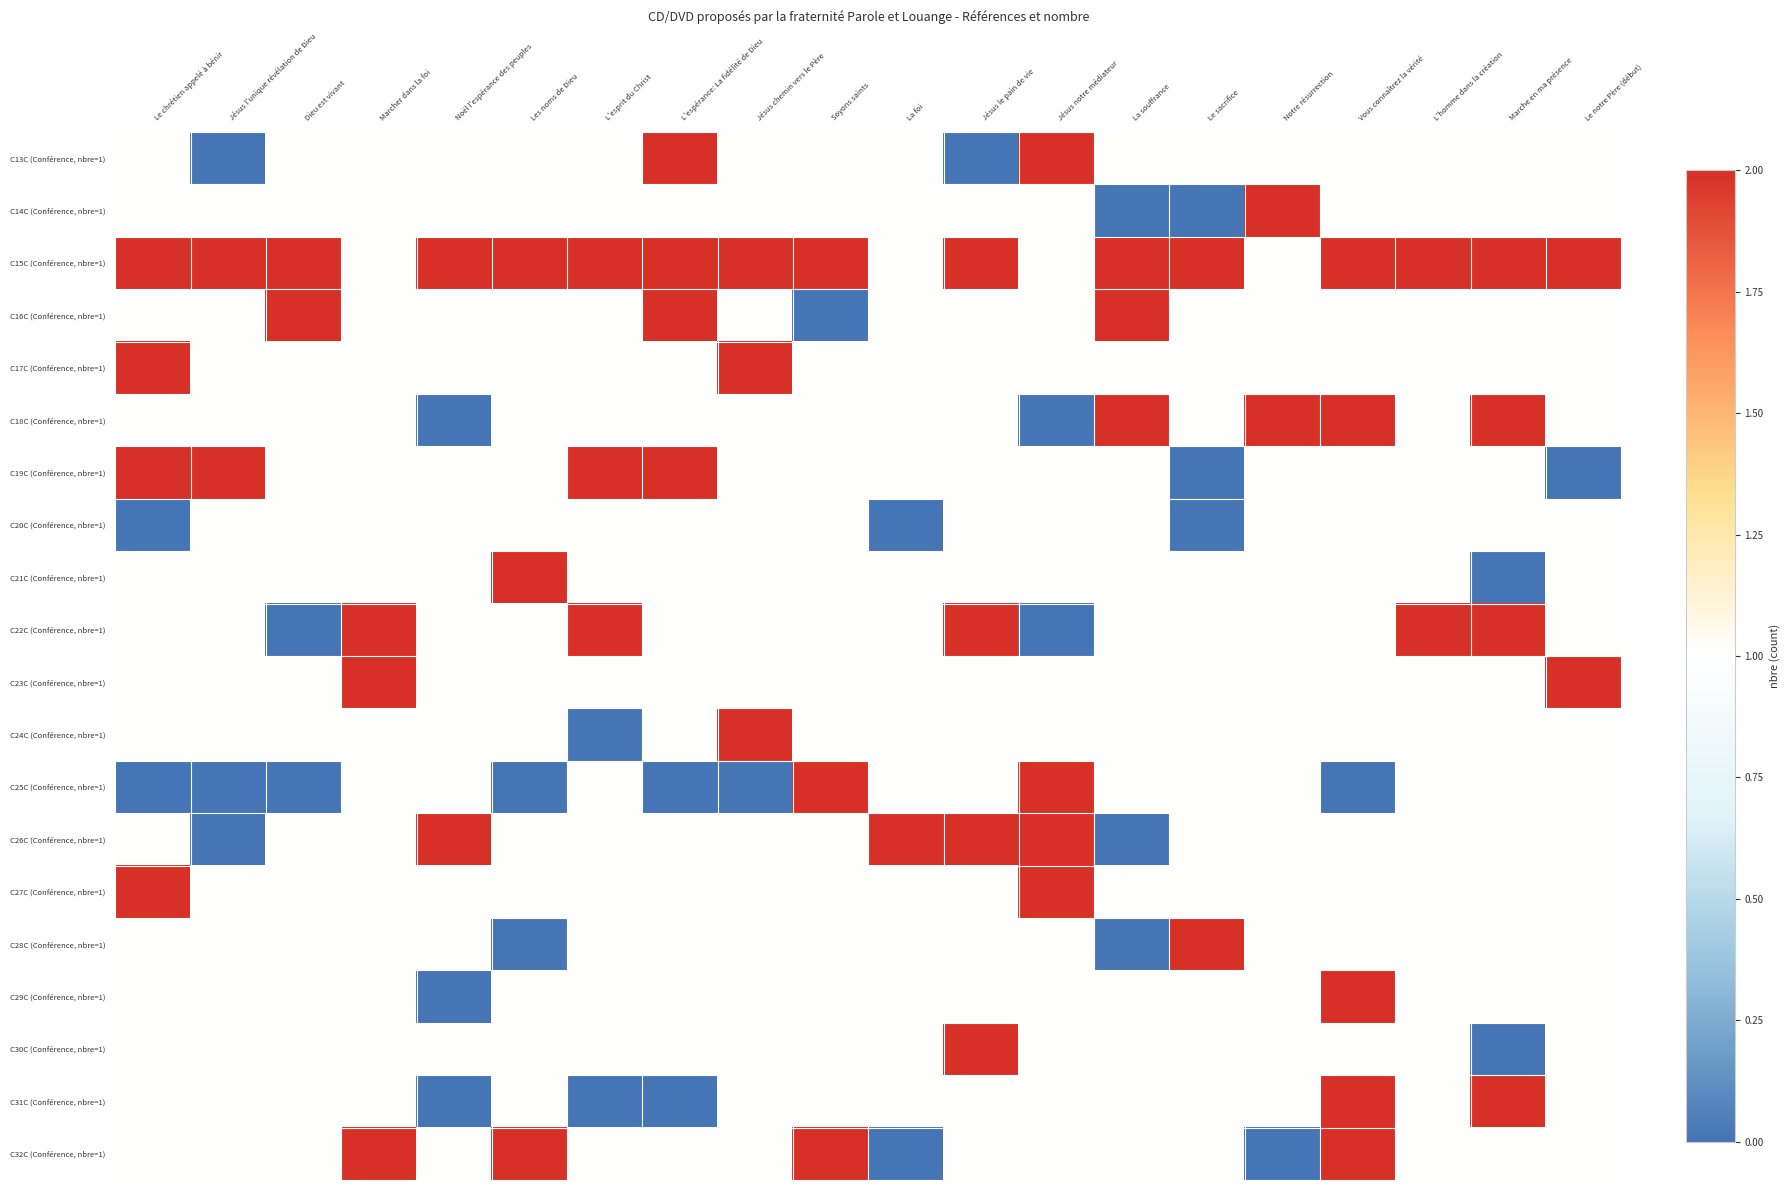

Which label corresponds to the largest value in the chart?

L'espérance: La fidélité de Dieu